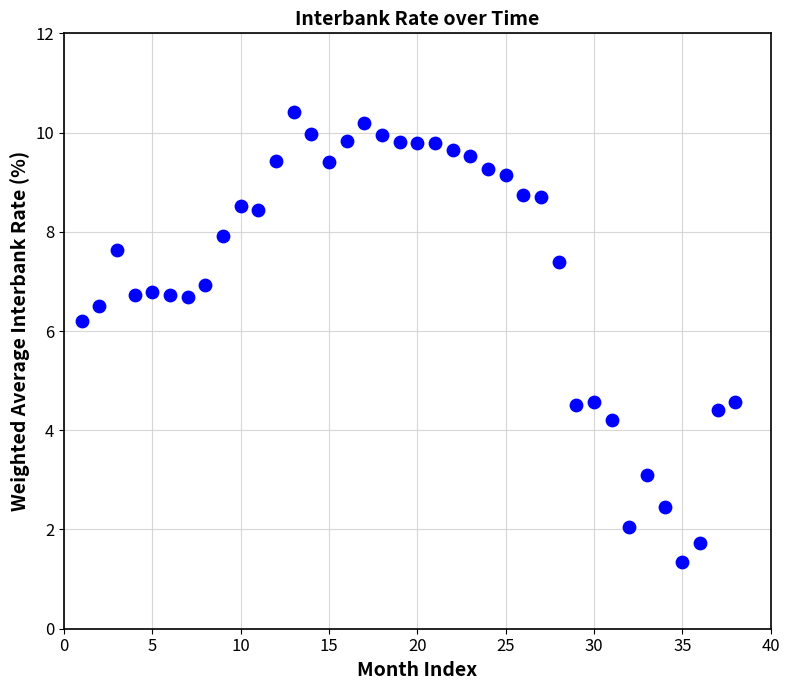

What is the range of X values (max minus min)?

37.0